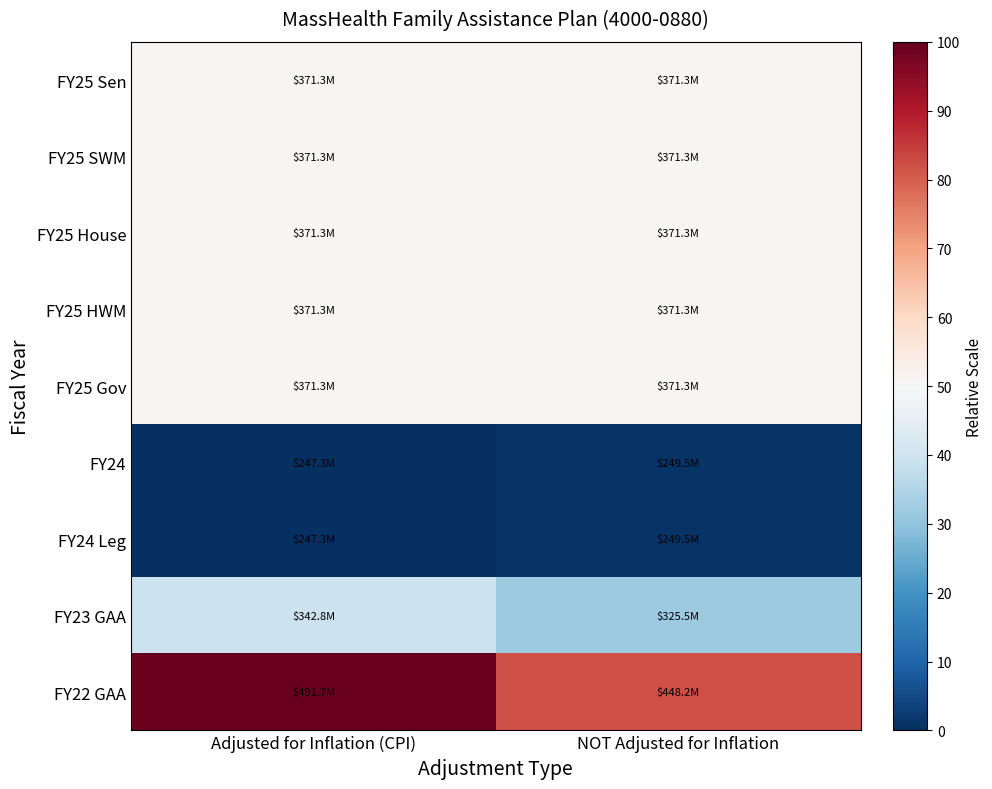

Reading left to right, extract all data points from this chart.

FY25 Sen: Adjusted for Inflation (CPI)=50.7	NOT Adjusted for Inflation=50.7
FY25 SWM: Adjusted for Inflation (CPI)=50.7	NOT Adjusted for Inflation=50.7
FY25 House: Adjusted for Inflation (CPI)=50.7	NOT Adjusted for Inflation=50.7
FY25 HWM: Adjusted for Inflation (CPI)=50.7	NOT Adjusted for Inflation=50.7
FY25 Gov: Adjusted for Inflation (CPI)=50.7	NOT Adjusted for Inflation=50.7
FY24: Adjusted for Inflation (CPI)=0.0	NOT Adjusted for Inflation=0.9
FY24 Leg: Adjusted for Inflation (CPI)=0.0	NOT Adjusted for Inflation=0.9
FY23 GAA: Adjusted for Inflation (CPI)=39.1	NOT Adjusted for Inflation=32.0
FY22 GAA: Adjusted for Inflation (CPI)=100.0	NOT Adjusted for Inflation=82.2